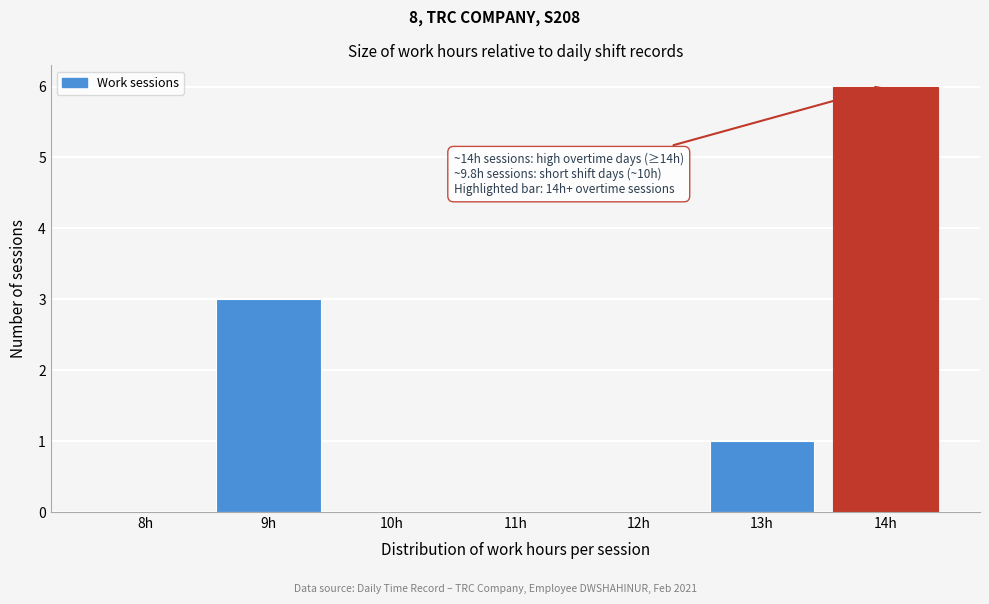

Reading left to right, list all the values displayed in this chart.

8h=0	9h=3	10h=0	11h=0	12h=0	13h=1	14h=6